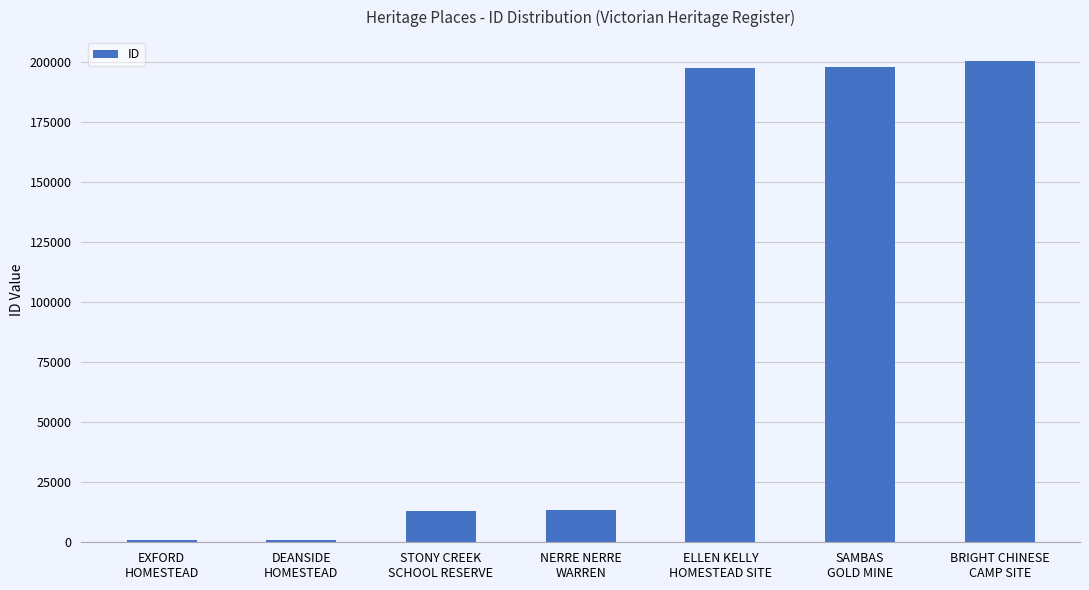

What position from the left is STONY CREEK
SCHOOL RESERVE?

3